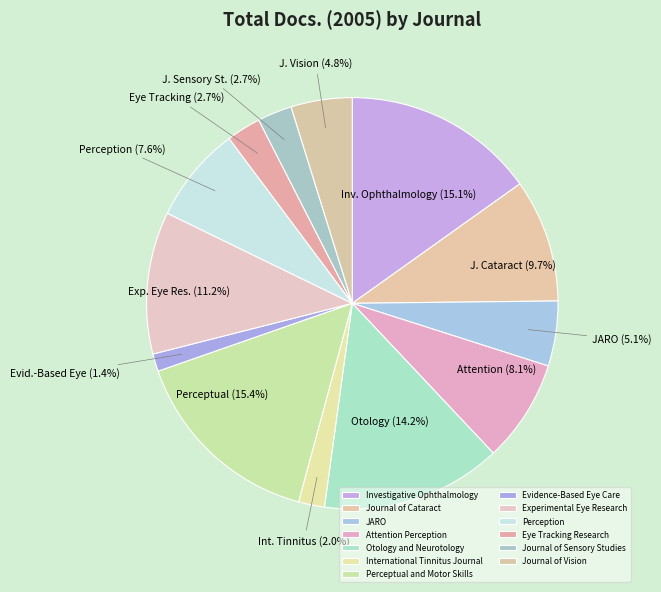

Is Evidence-Based Eye Care the majority of the pie?

No